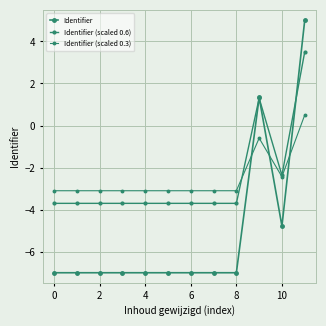

How many negative values does the Identifier (scaled 0.6) series have?

10